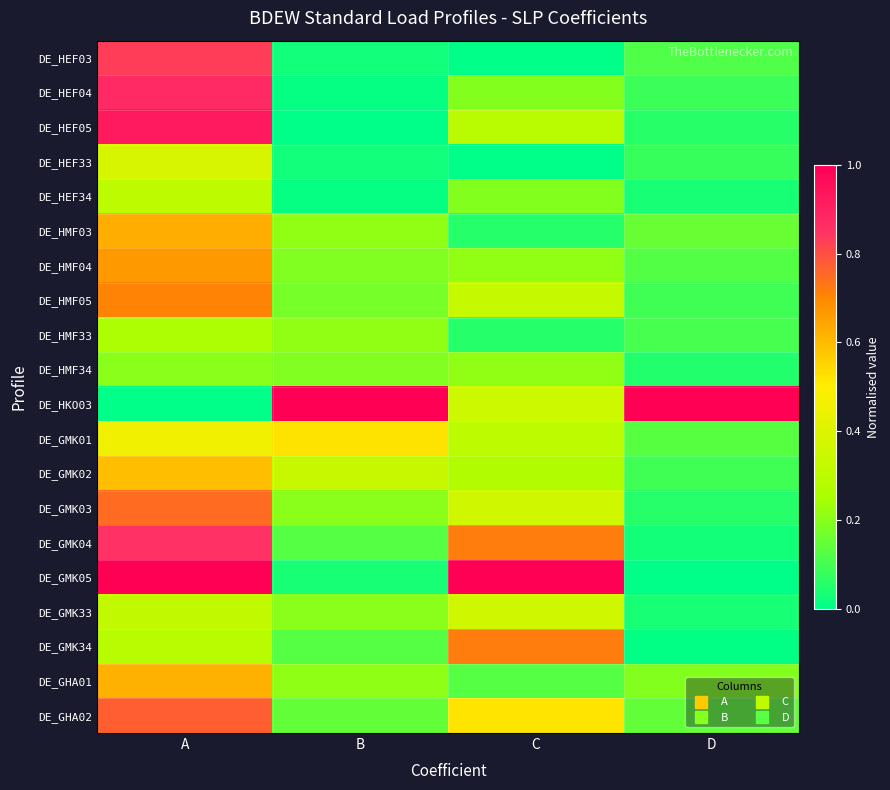

Reading left to right, transcribe all the data shown in this chart.

DE_HEF03: A=0.8	B=0.0	C=0.0	D=0.1
DE_HEF04: A=0.9	B=0.0	C=0.2	D=0.1
DE_HEF05: A=0.9	B=0.0	C=0.3	D=0.1
DE_HEF33: A=0.4	B=0.0	C=0.0	D=0.1
DE_HEF34: A=0.3	B=0.0	C=0.2	D=0.0
DE_HMF03: A=0.6	B=0.2	C=0.1	D=0.2
DE_HMF04: A=0.7	B=0.2	C=0.2	D=0.1
DE_HMF05: A=0.7	B=0.2	C=0.3	D=0.1
DE_HMF33: A=0.3	B=0.2	C=0.1	D=0.1
DE_HMF34: A=0.2	B=0.2	C=0.2	D=0.1
DE_HKO03: A=0.0	B=1.0	C=0.3	D=1.0
DE_GMK01: A=0.5	B=0.5	C=0.3	D=0.1
DE_GMK02: A=0.6	B=0.3	C=0.3	D=0.1
DE_GMK03: A=0.7	B=0.2	C=0.4	D=0.1
DE_GMK04: A=0.9	B=0.1	C=0.7	D=0.0
DE_GMK05: A=1.0	B=0.0	C=1.0	D=0.0
DE_GMK33: A=0.3	B=0.2	C=0.4	D=0.0
DE_GMK34: A=0.3	B=0.1	C=0.7	D=0.0
DE_GHA01: A=0.6	B=0.2	C=0.1	D=0.2
DE_GHA02: A=0.8	B=0.1	C=0.5	D=0.1